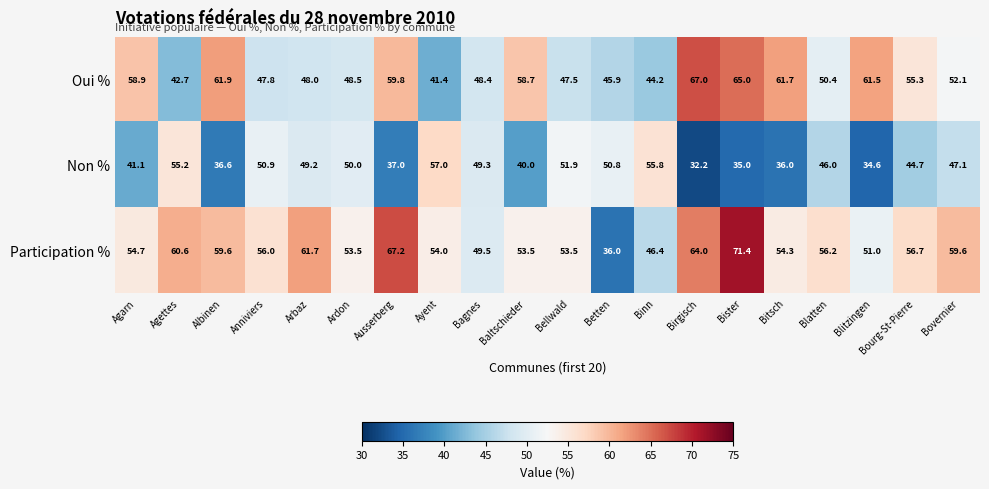

Which category has the highest value across all series?

Bister